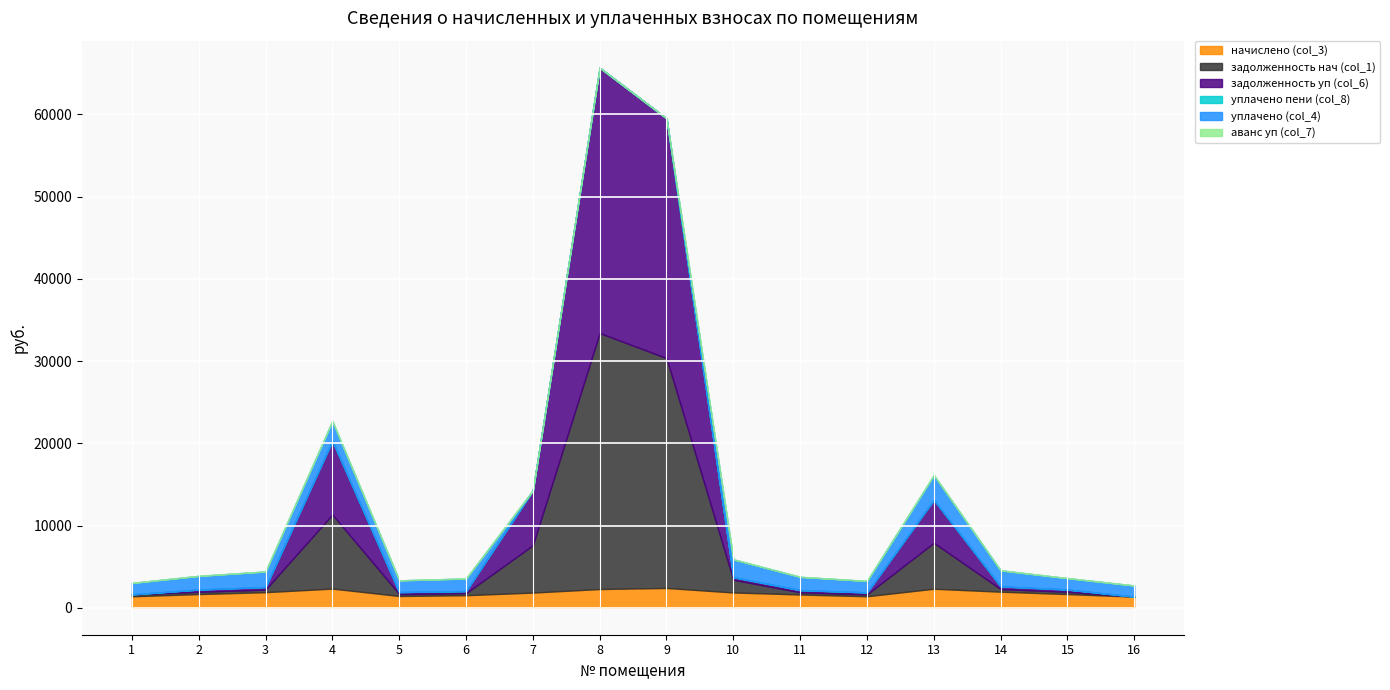

What is the value of the уплачено (col_4) point at the 12th from the left?

1394.4